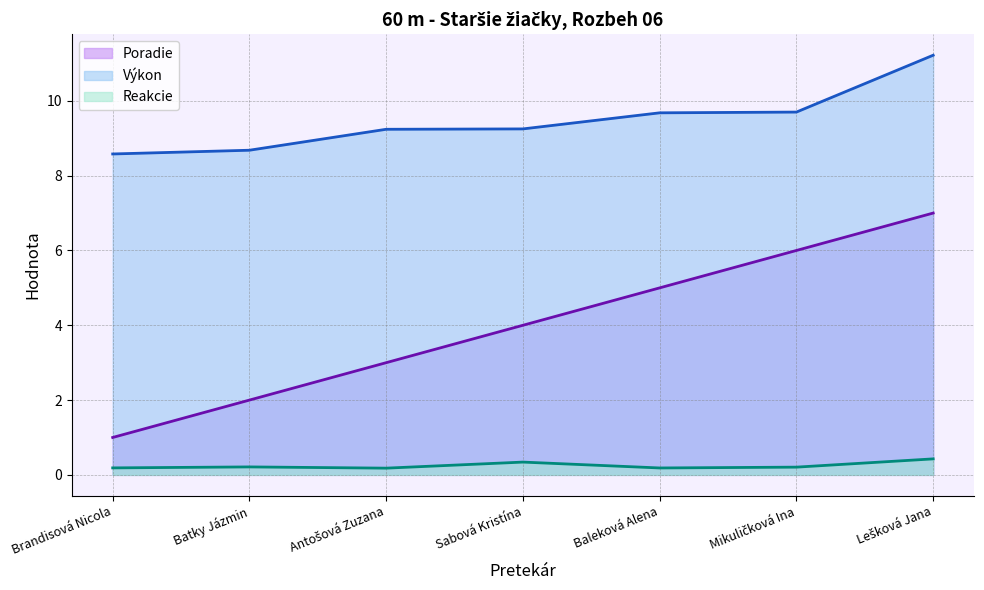

What is the sum of the Výkon (line) values at Brandisová Nicola and Lešková Jana?

19.8